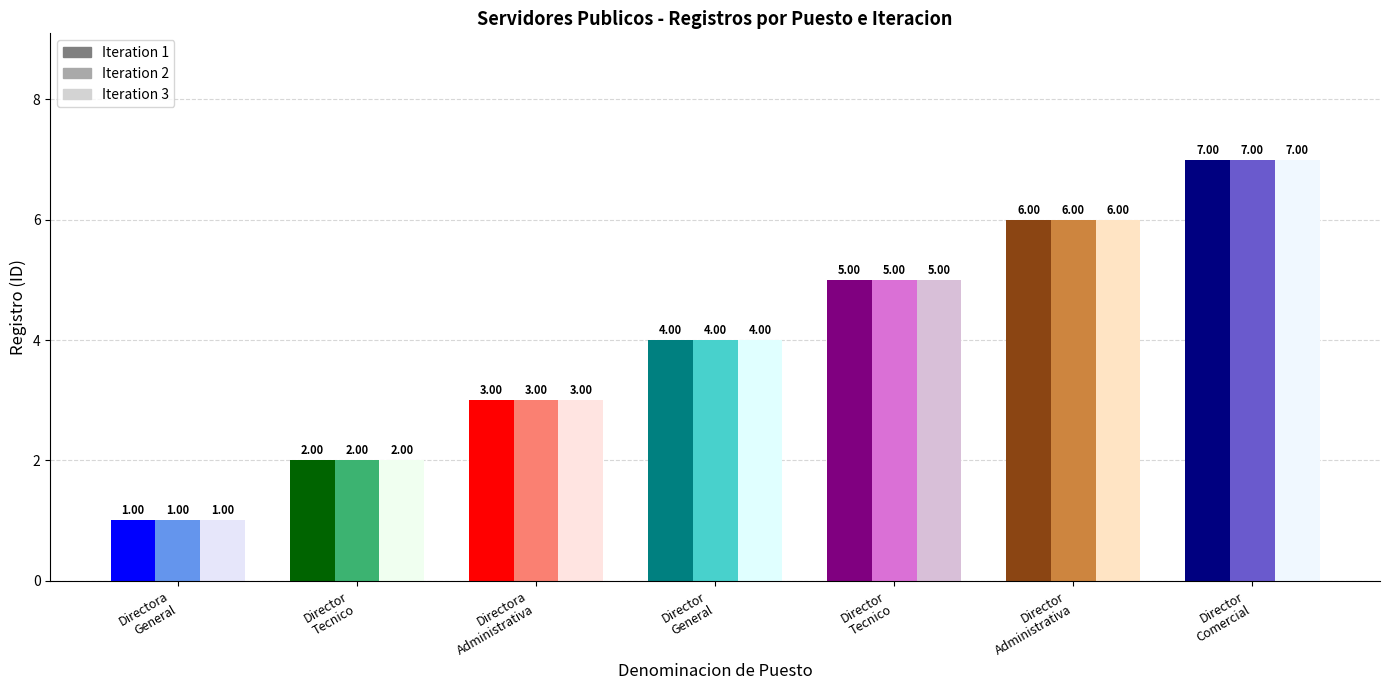

Rank the series at Director
Tecnico from highest to lowest value.

Iteration 1, Iteration 2, Iteration 3